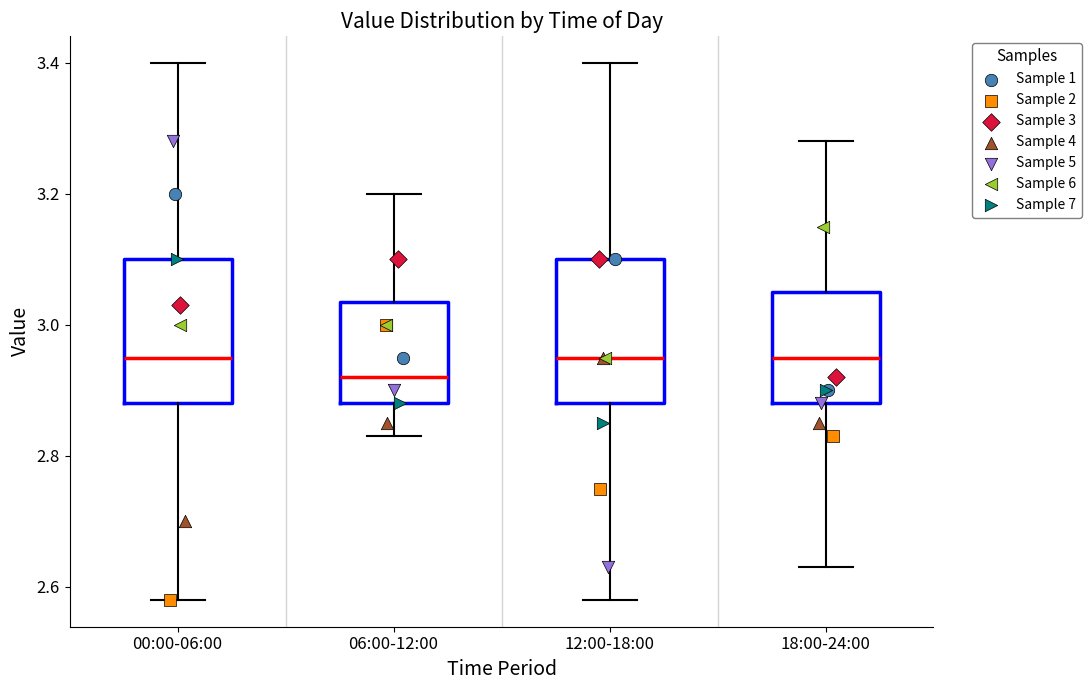

Which box has the lowest median line?

06:00-12:00